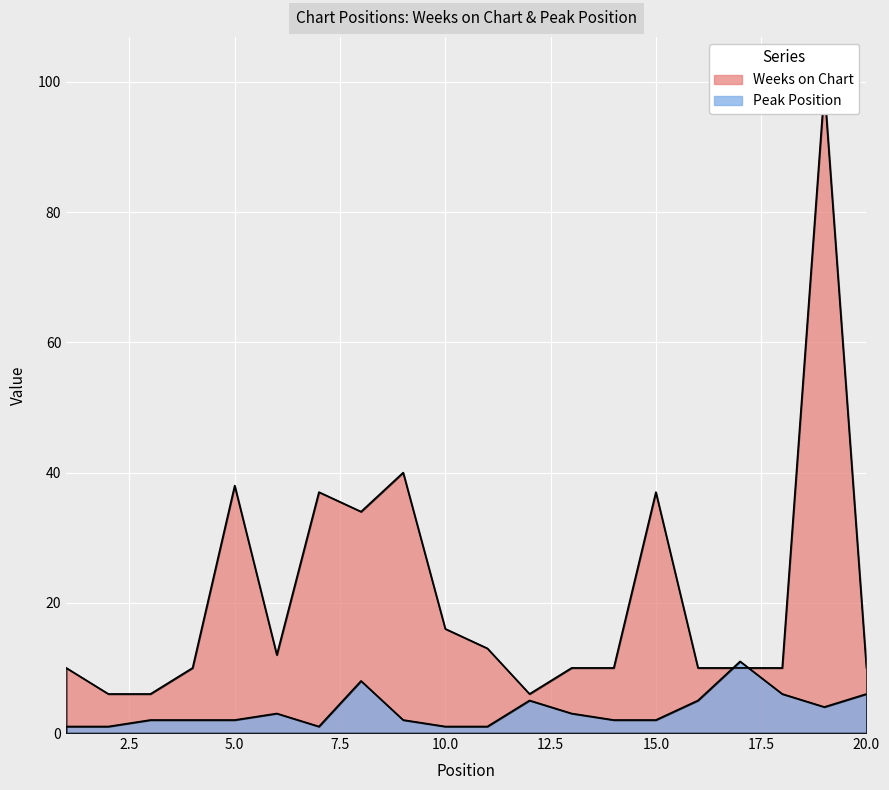

Reading left to right, list all the values displayed in this chart.

Weeks on Chart: 10	6	6	10	38	12	37	34	40	16	13	6	10	10	37	10	10	10	99	10
Peak Position: 1	1	2	2	2	3	1	8	2	1	1	5	3	2	2	5	11	6	4	6